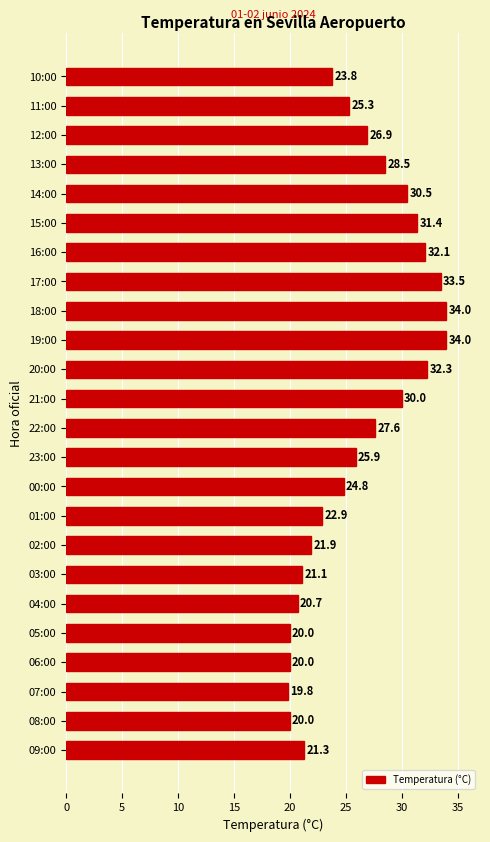

Where is the data nearest to the value 26?

23:00